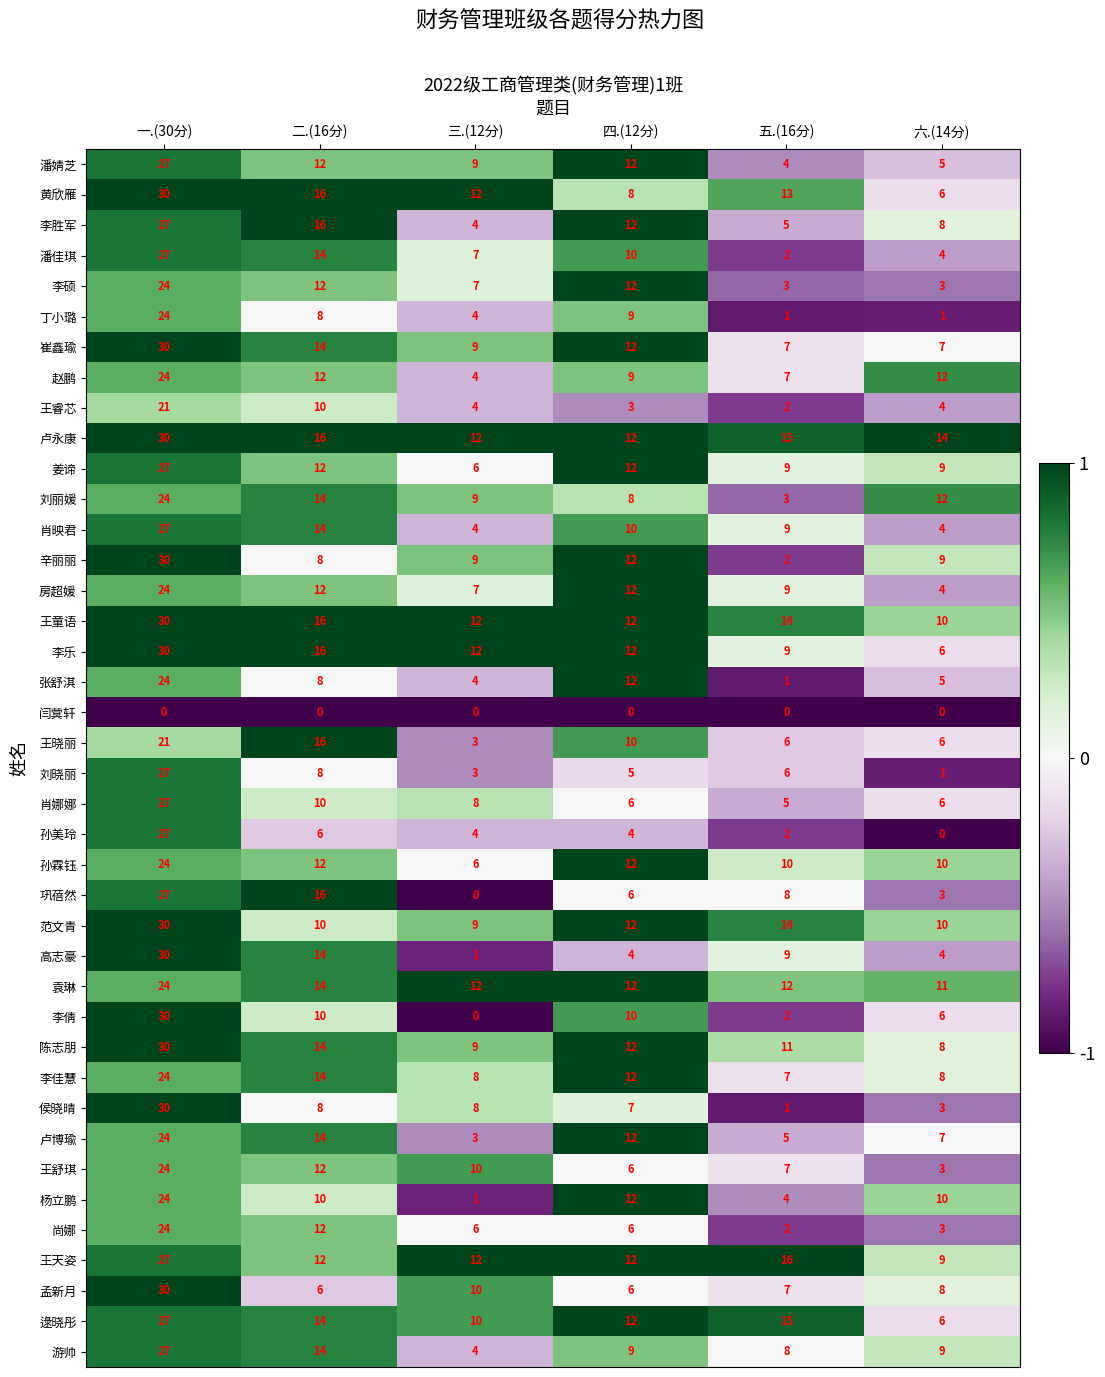

True or false: 李佳慧 has a value of 11 at 六.(14分).

False